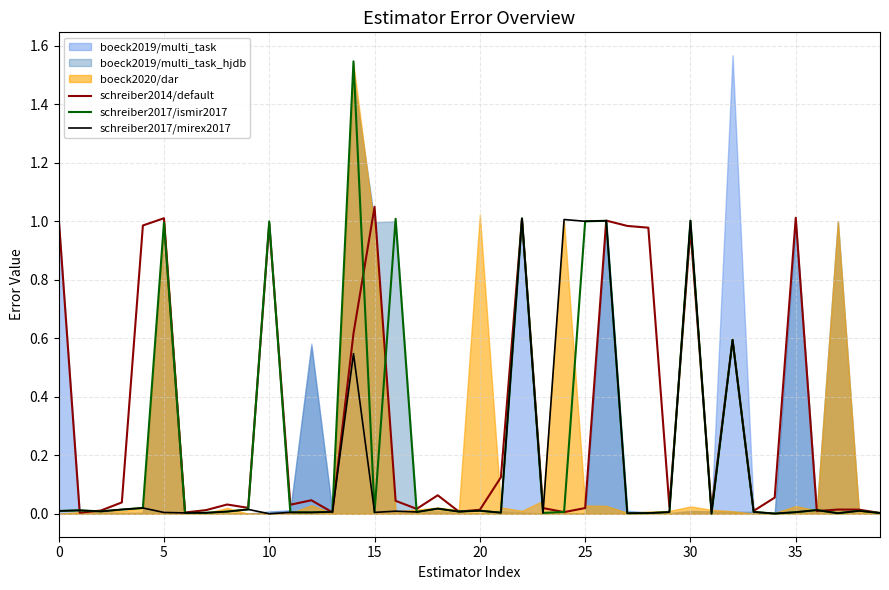

At which category is the sum across all series the highest?

22